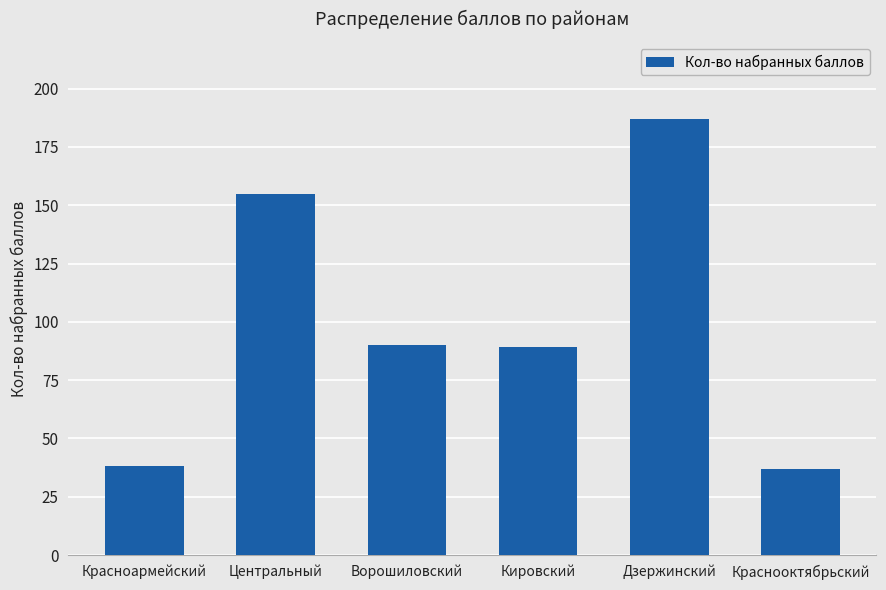

What is the sum of the values at Ворошиловский and Дзержинский?

277